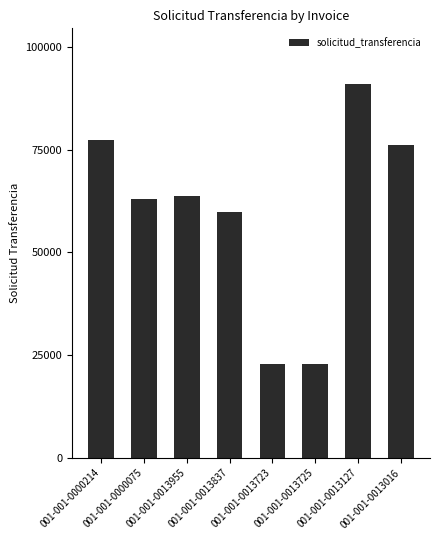

What is the minimum value shown in the chart?

22926